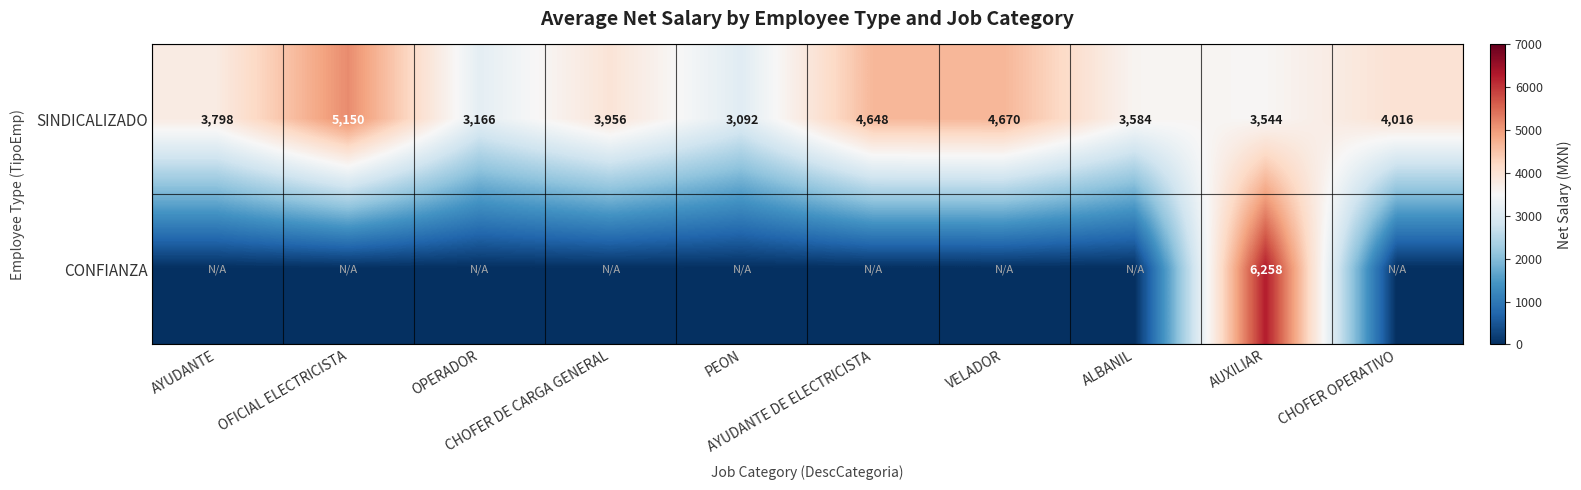

What is the maximum value shown in the chart?

6257.5